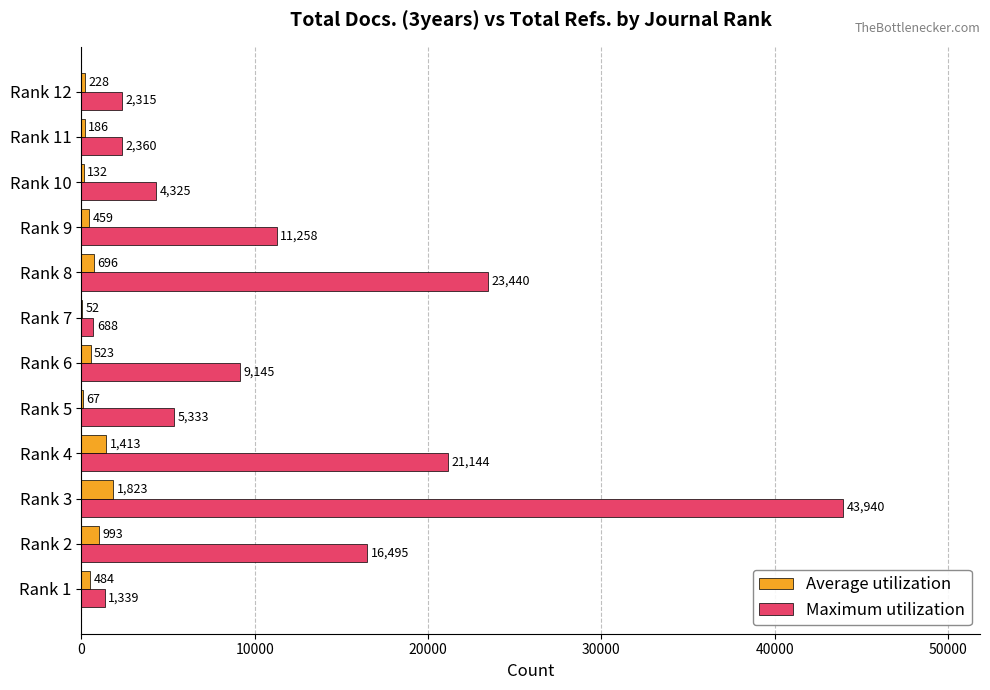

At which category is the sum across all series the highest?

Rank 3